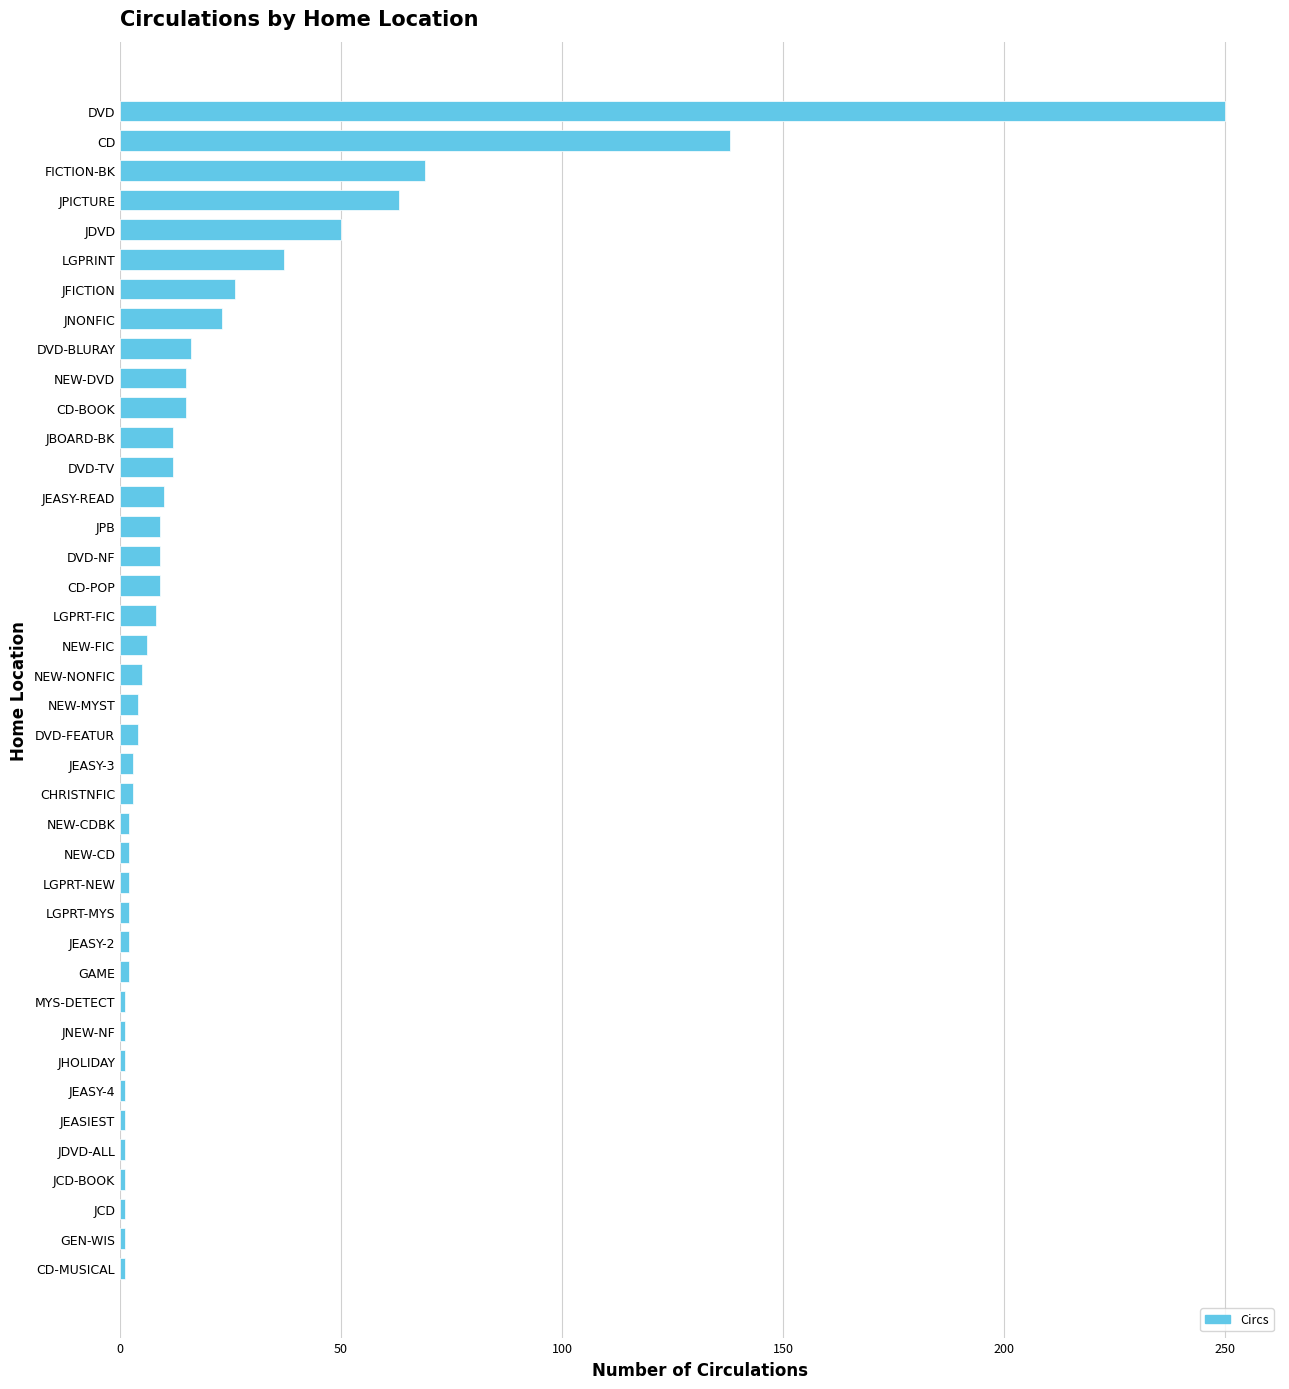

What value does the data have at CD-POP?

9